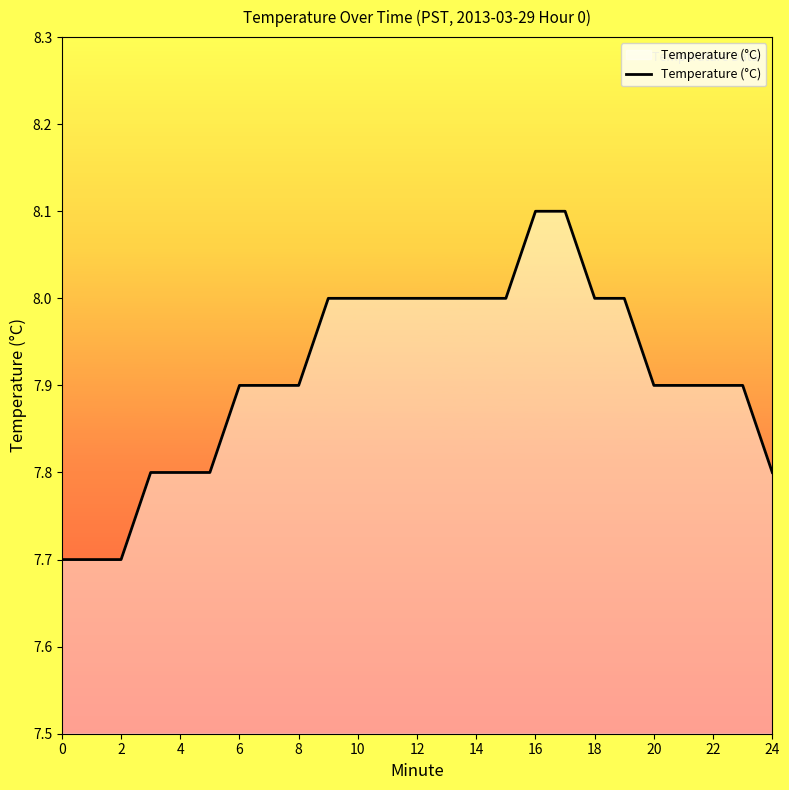

What is the greatest value displayed?

8.1